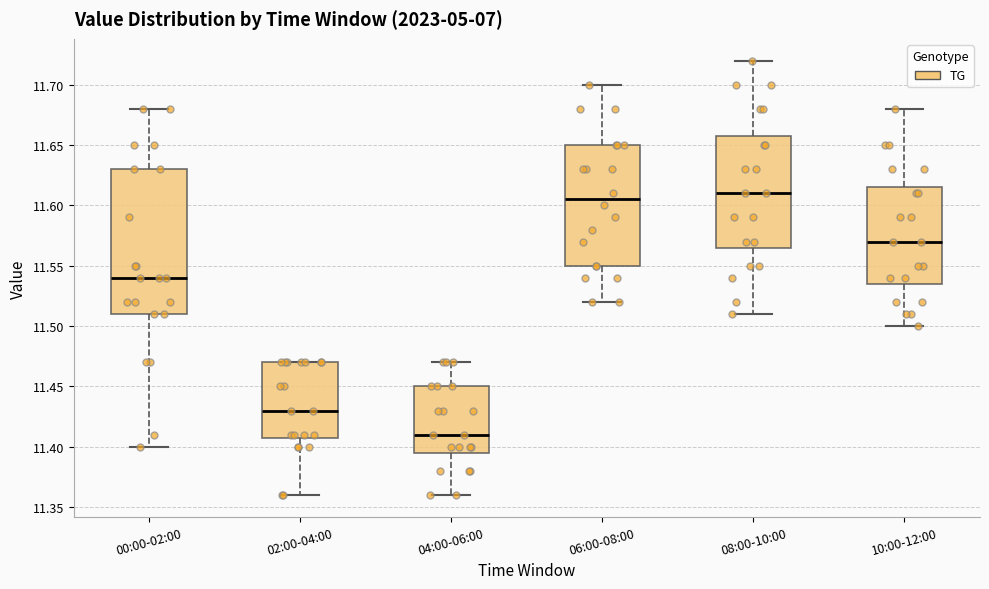

Reading left to right, transcribe this box plot: for each box, give where its median line is, the range the box spans, and where its two whiskers end, as read against the y-axis. The values are not printed on the chart, so give them approximately, as read against the axis.

00:00-02:00: median 11.540, box 11.510 to 11.630, whiskers 11.400 to 11.680
02:00-04:00: median 11.430, box 11.410 to 11.470, whiskers 11.360 to 11.470
04:00-06:00: median 11.410, box 11.395 to 11.450, whiskers 11.360 to 11.470
06:00-08:00: median 11.605, box 11.550 to 11.650, whiskers 11.520 to 11.700
08:00-10:00: median 11.610, box 11.565 to 11.660, whiskers 11.510 to 11.720
10:00-12:00: median 11.570, box 11.535 to 11.615, whiskers 11.500 to 11.680